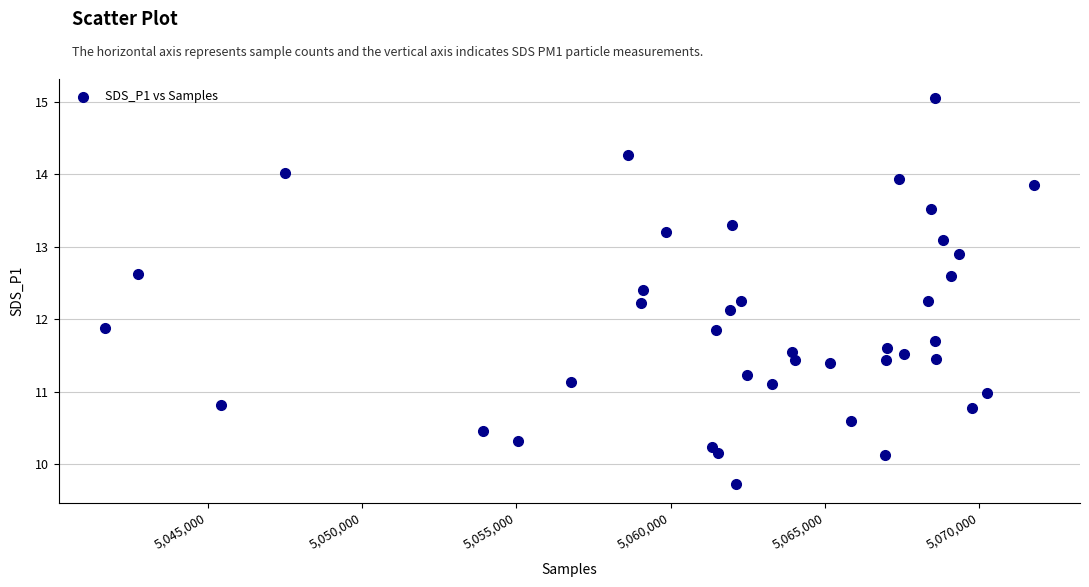

What is the range of X values (max minus min)?

30073.0